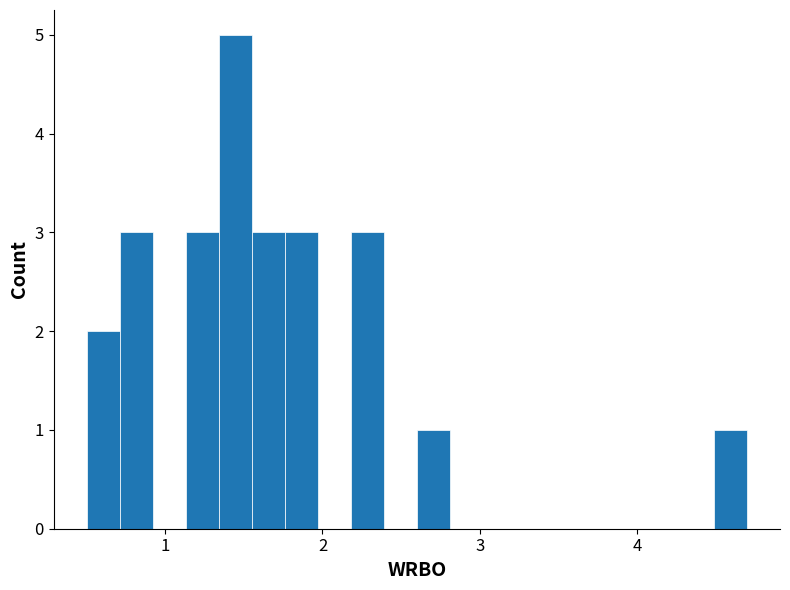

Read against the x-axis, roughly where is the centre of the tallest bar?

1.4